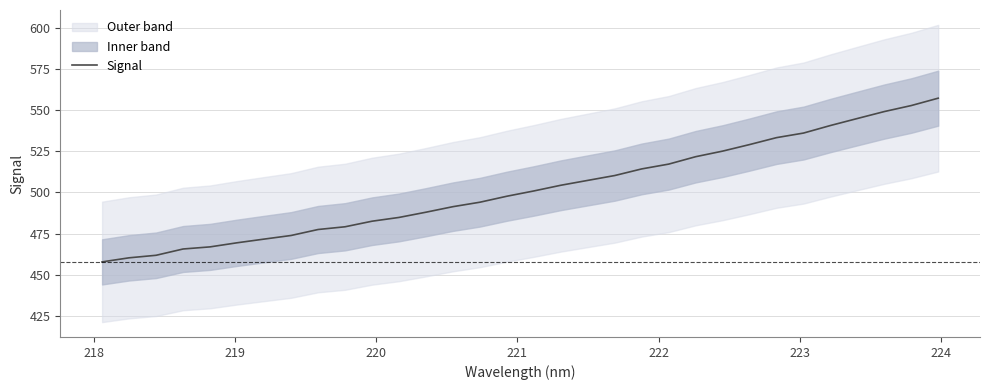

What is the value of the 19th point from the left?

507.3